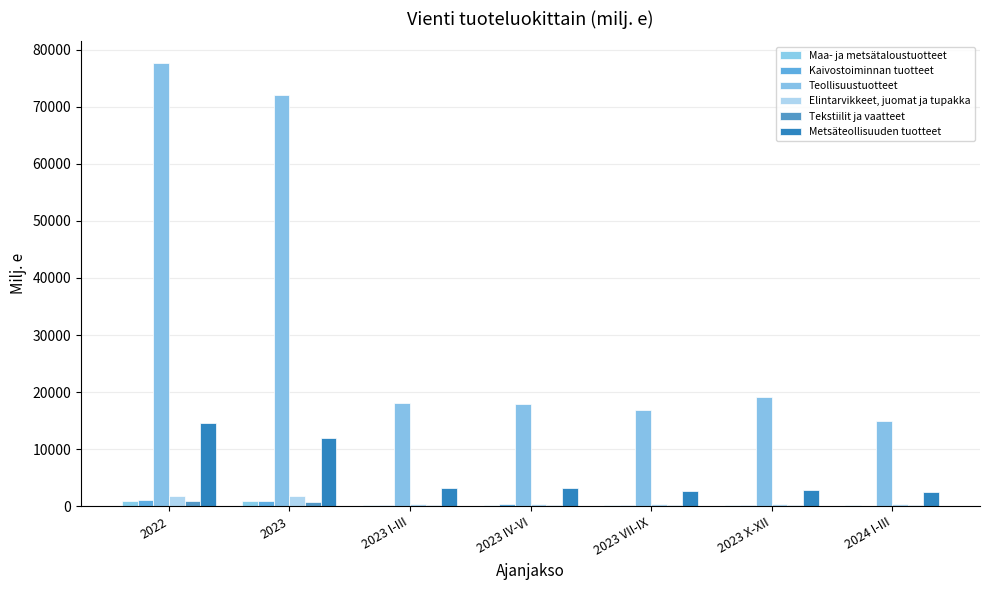

How many data points does each series have?

7